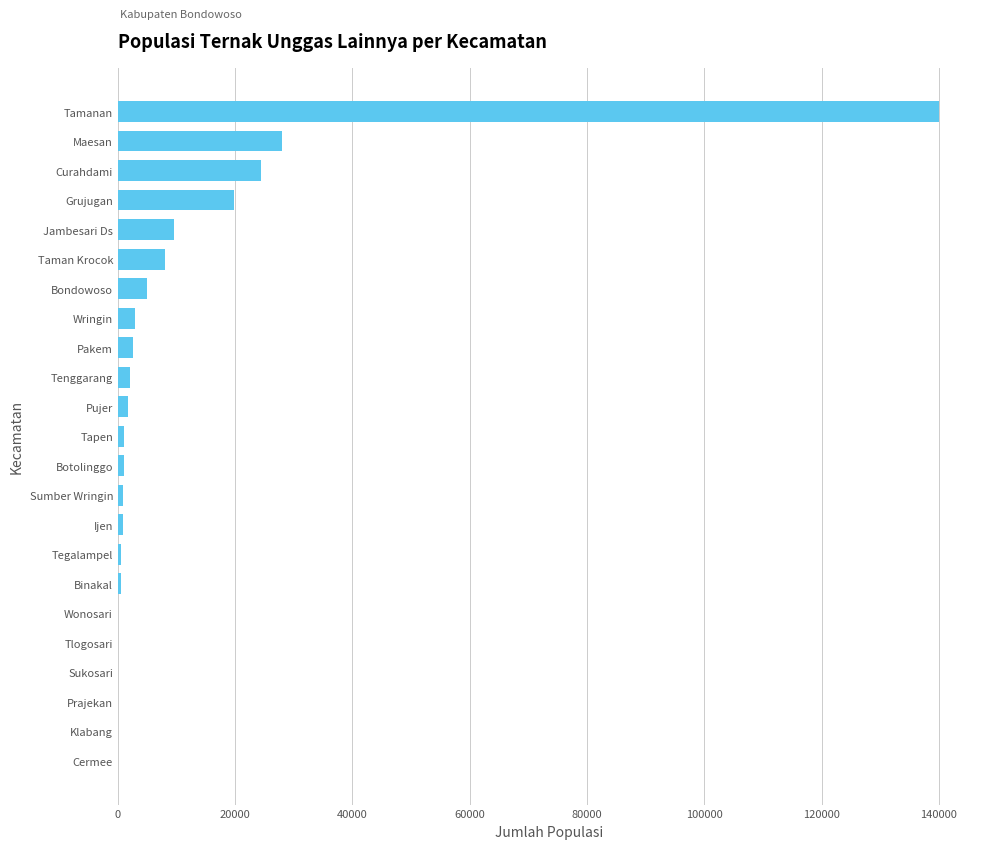

Where is the data nearest to the value 70000?

Maesan